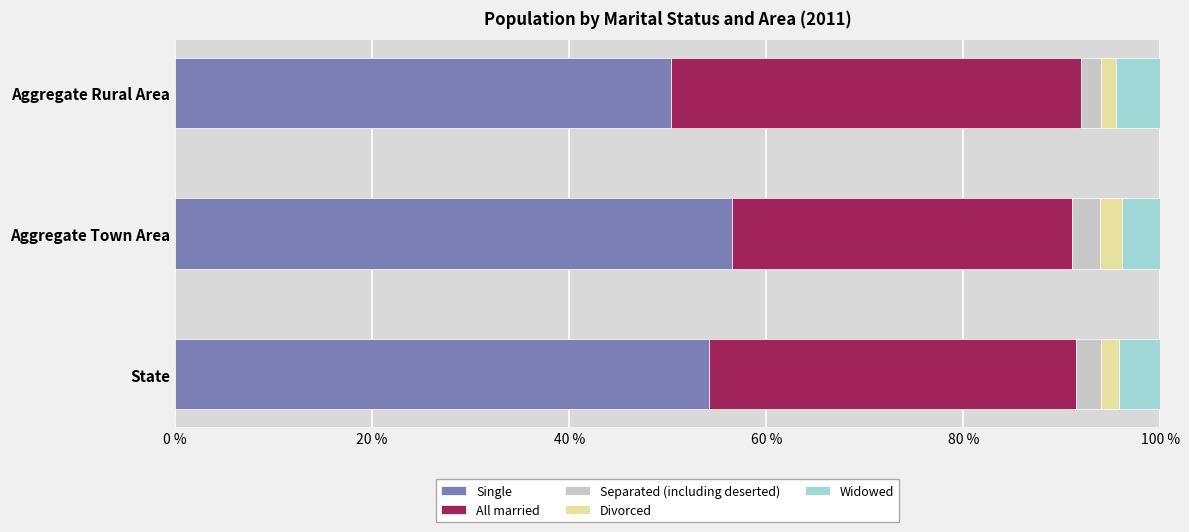

What is the sum of all Single values?

161.0